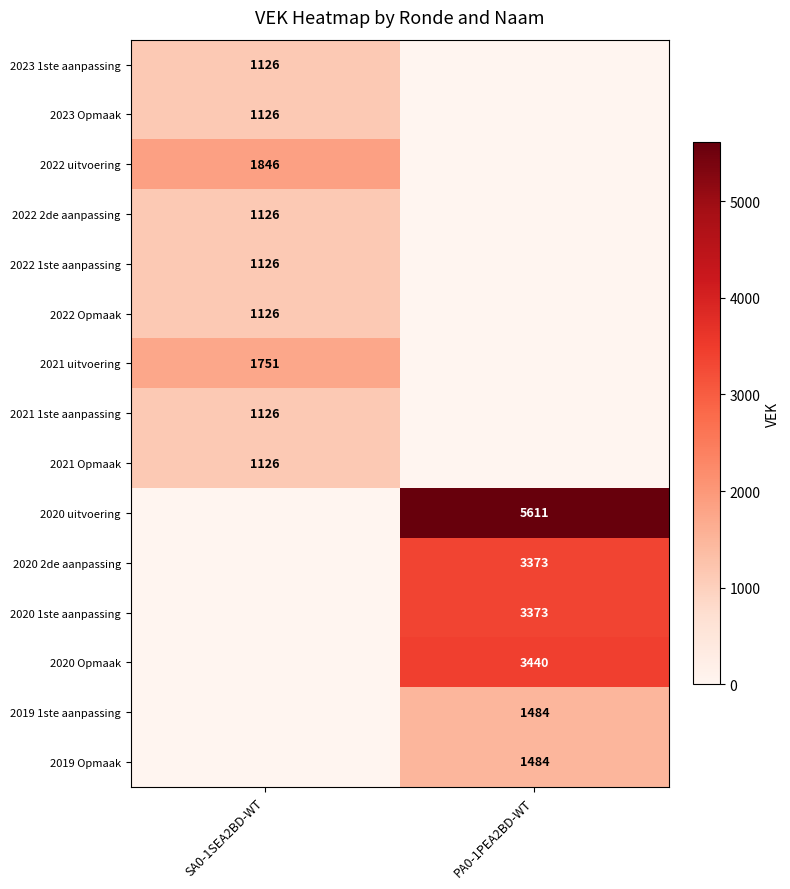

The 2019 1ste aanpassing series shows 1484 at PA0-1PEA2BD-WT. True or false?

True